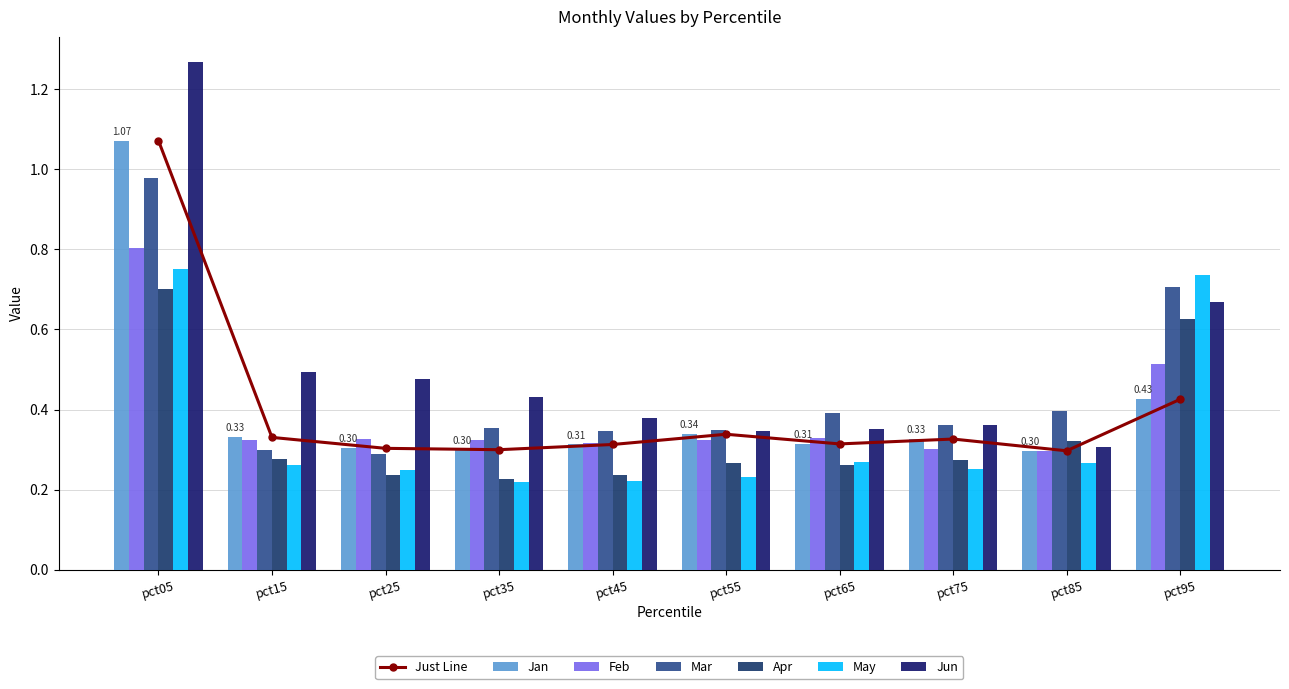

The value of Feb at pct85 is 0.5. True or false?

False